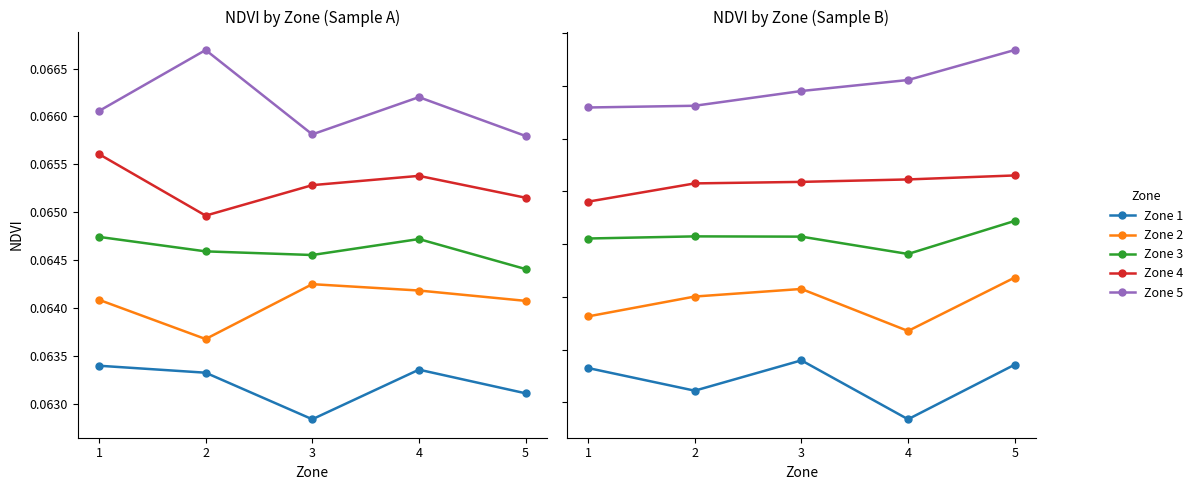

Is it true that Zone 3 equals 0.1 at 3?

False